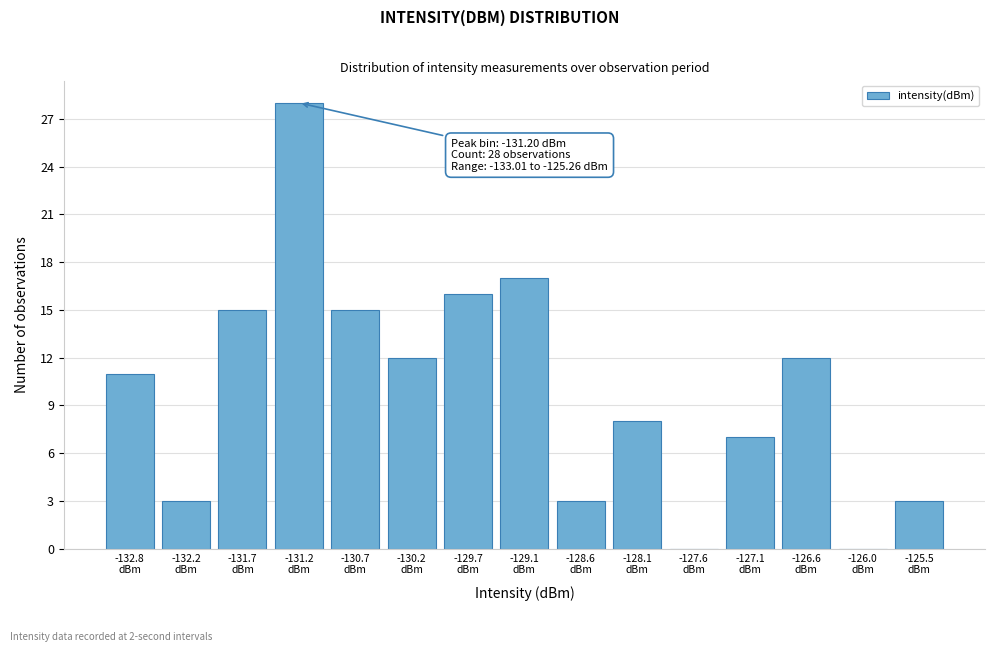

Which range on the x-axis has the tallest bar?

-131.5 to -130.9